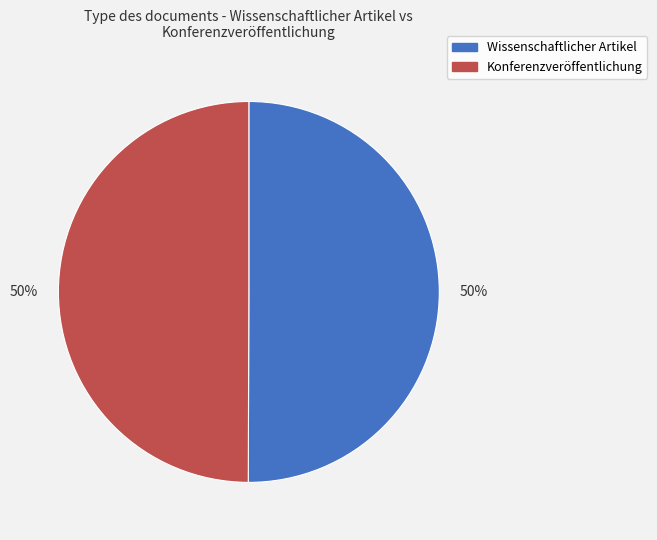

To the nearest percent, what portion does Konferenzveröffentlichung represent?

50%